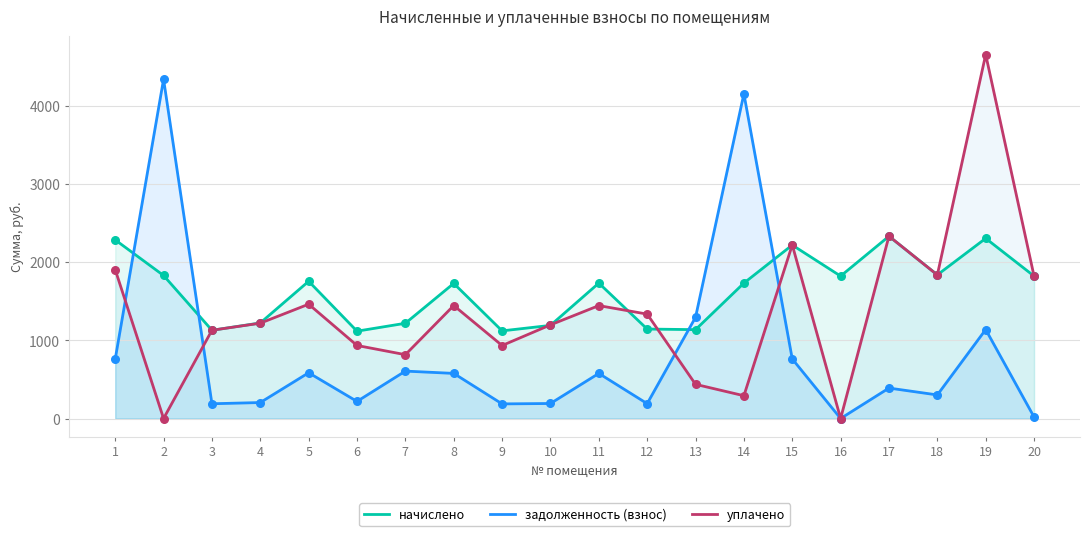

What are all the series names shown in the legend?

начислено, задолженность (взнос), уплачено